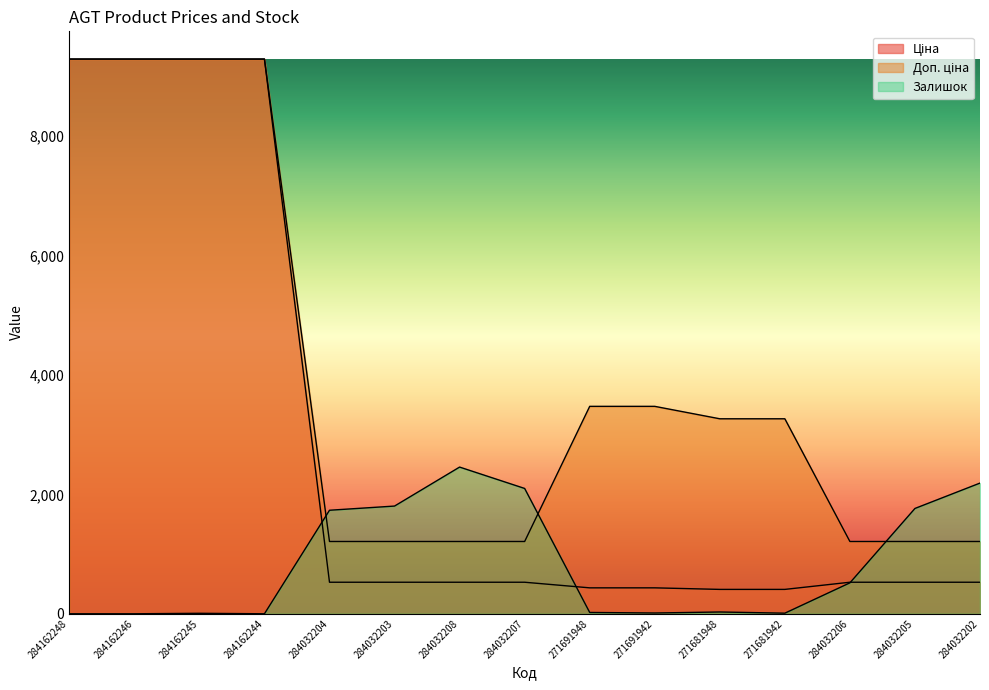

Between which two adjacent categories do Ціна and Залишок first intersect?

284162244 and 284032204